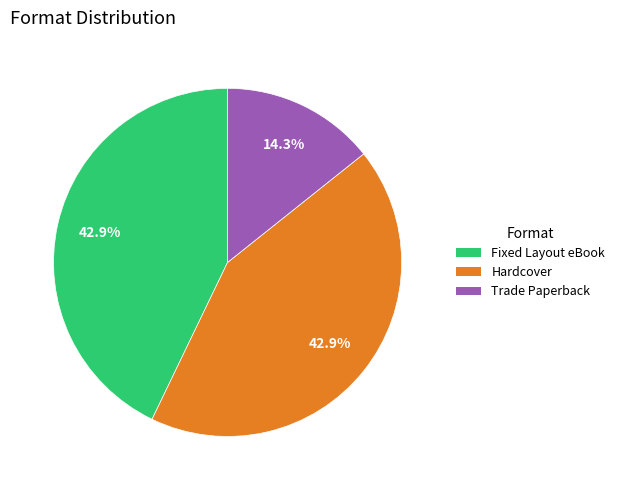

To the nearest percent, what portion does Hardcover represent?

43%